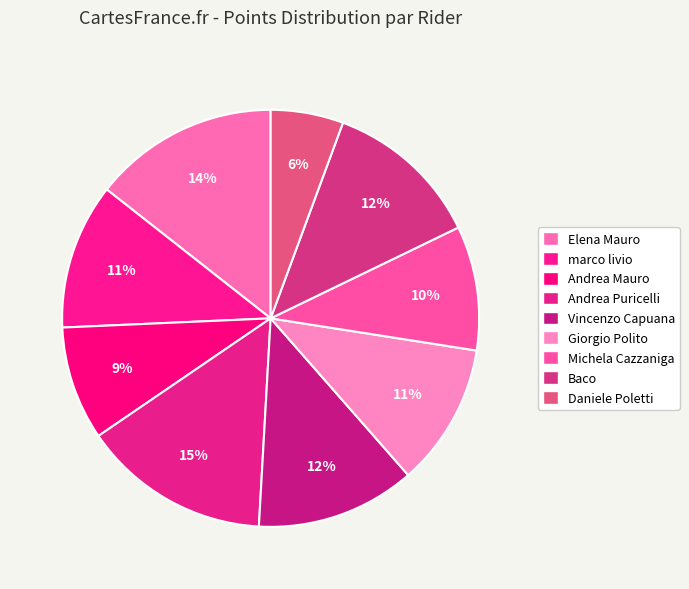

Is there a majority slice in this chart?

No